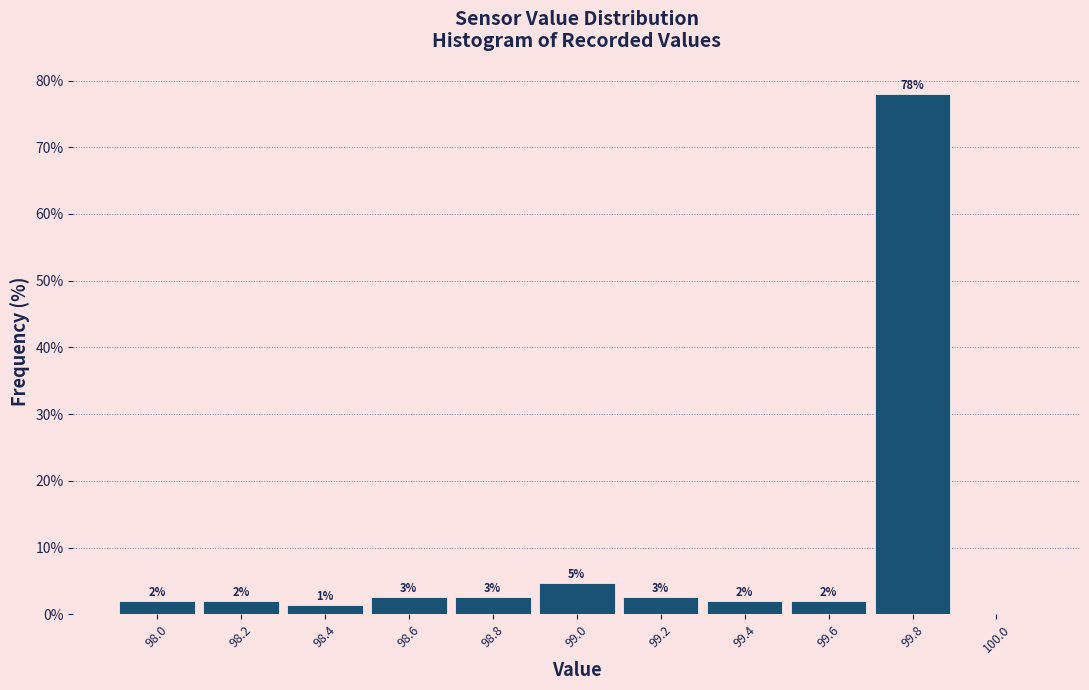

Which range on the x-axis has the tallest bar?

99.7 to 99.9